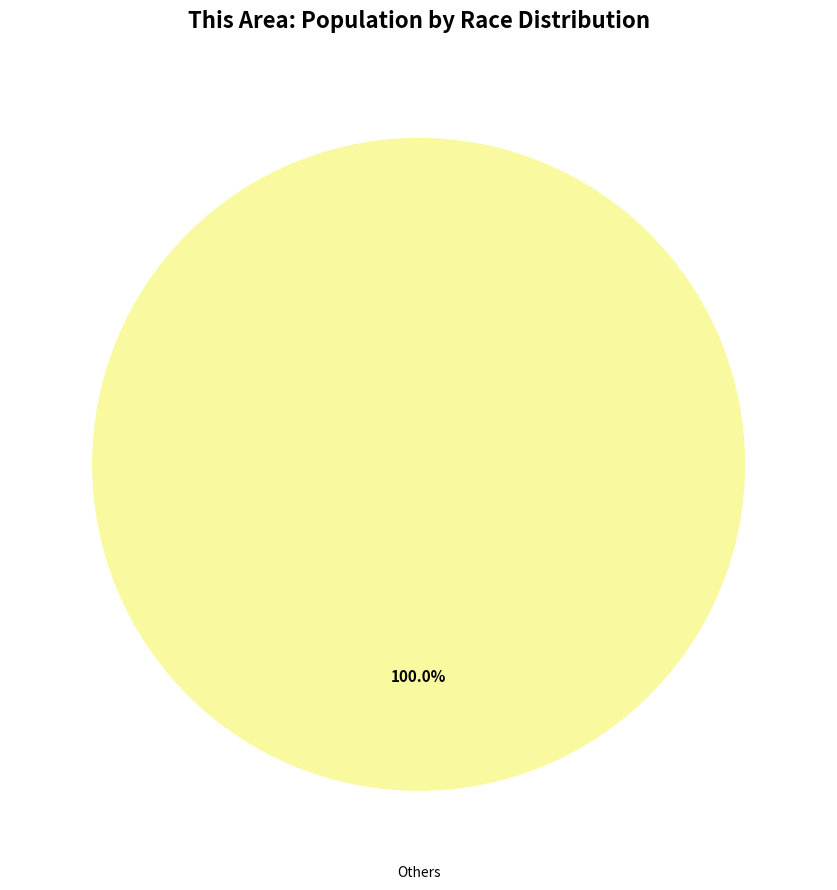

Does any single category account for the majority?

Yes